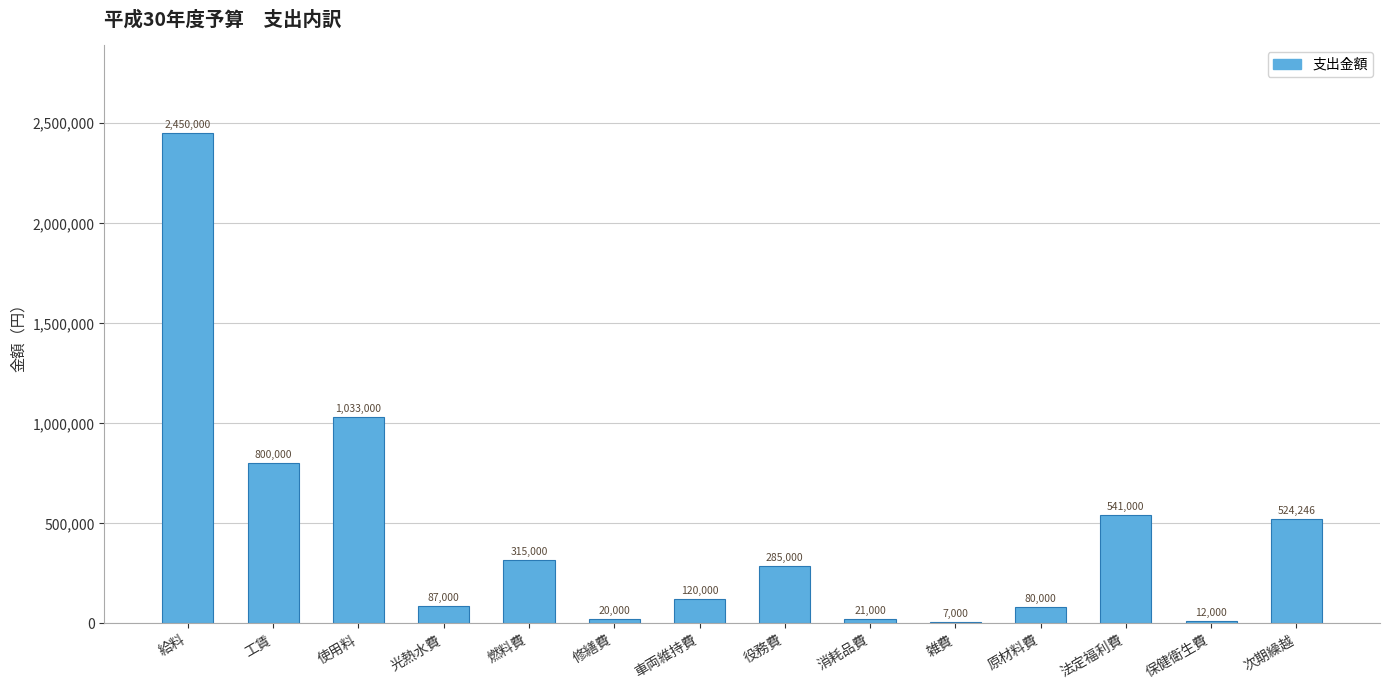

The value at 次期繰越 is 524246. True or false?

True